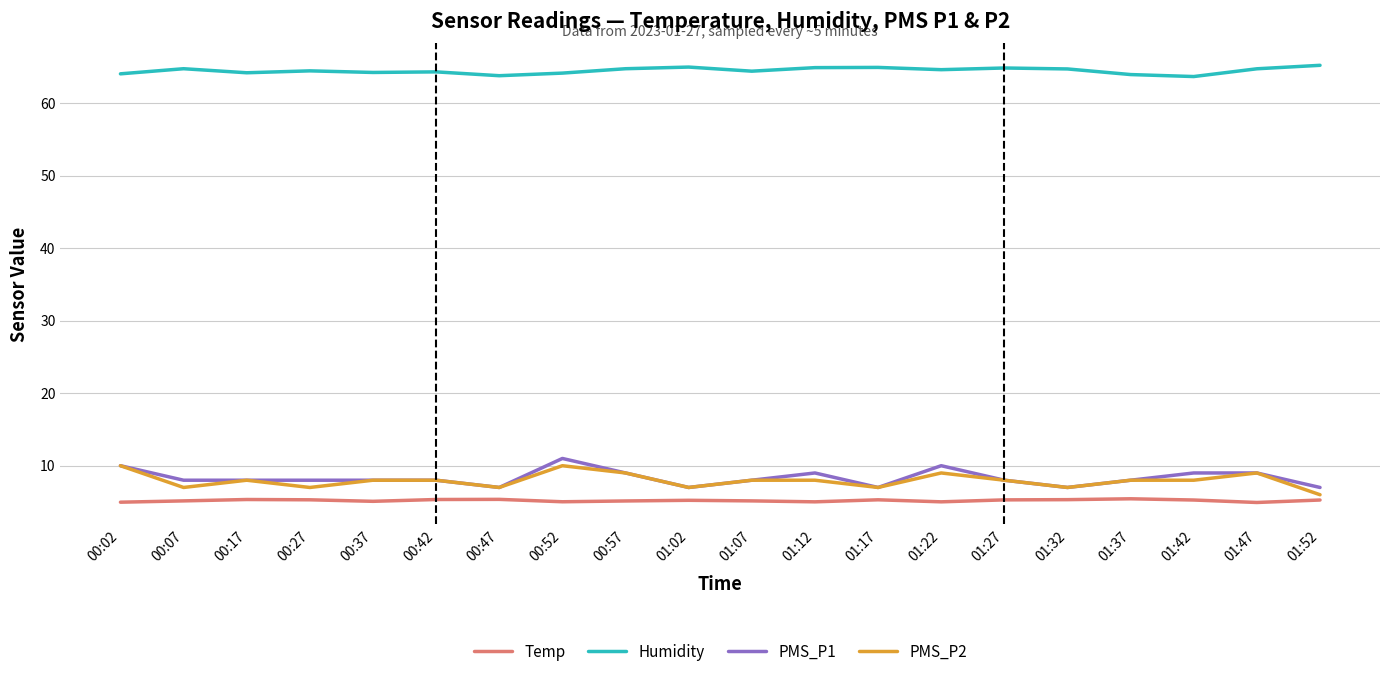

What is the sum of all Humidity values?

1289.3